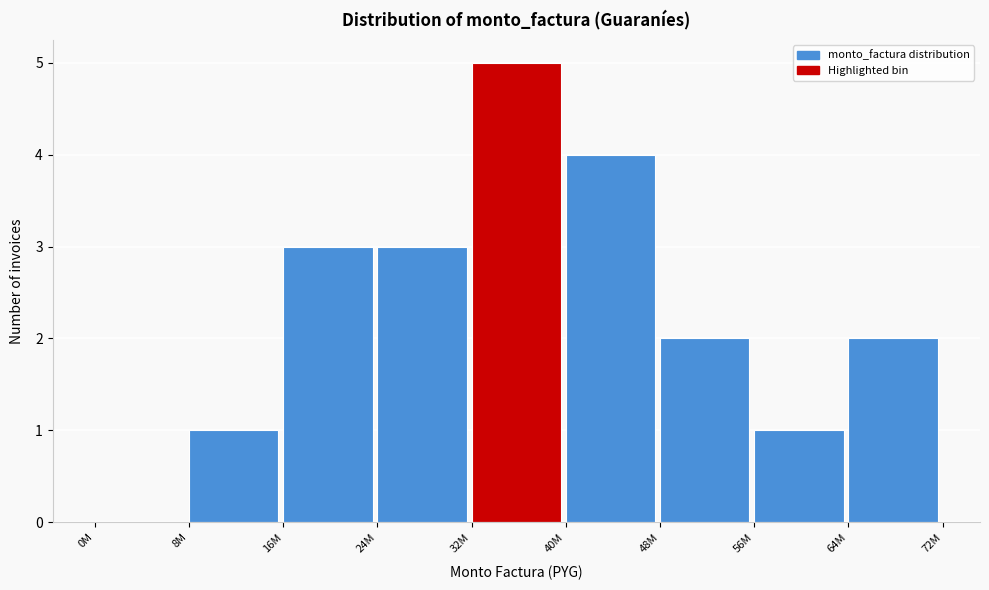

Reading left to right, transcribe all the data shown in this chart.

0M=0	8M=1	16M=3	24M=3	32M=5	40M=4	48M=2	56M=1	64M=2